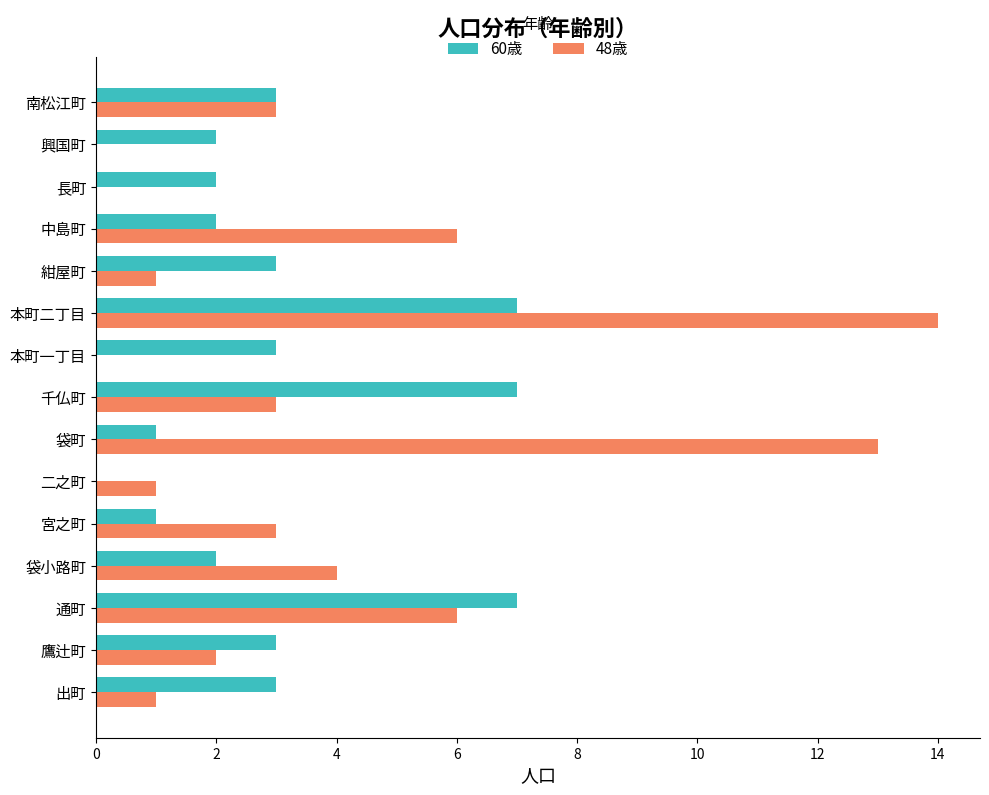

Between 本町二丁目 and 興国町, which series saw the biggest shift?

48歳